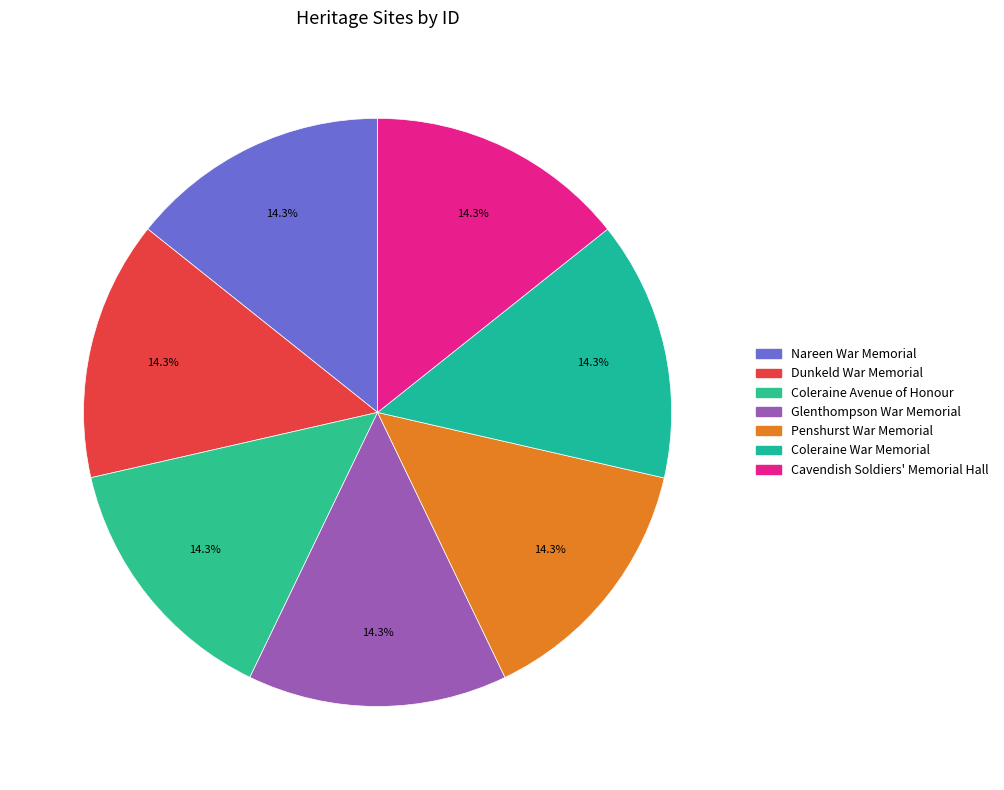

Approximately how many times larger is the value at Coleraine War Memorial compared to Dunkeld War Memorial?

1.0